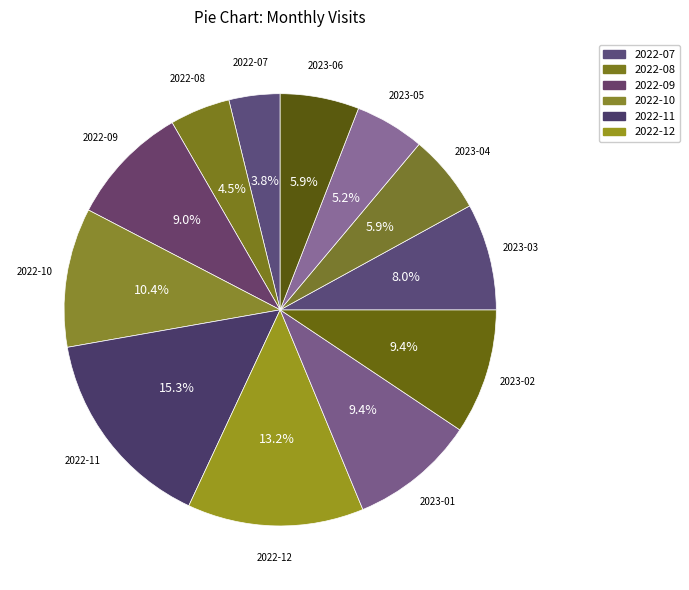

Approximately how many times larger is the value at 2023-04 compared to 2023-02?

0.6